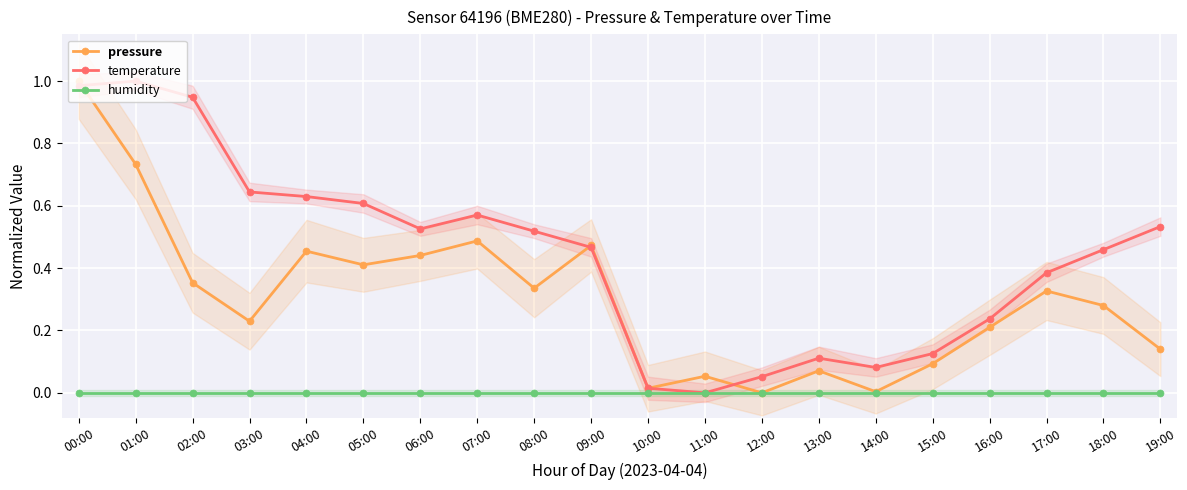

How many values in temperature are above zero?

19